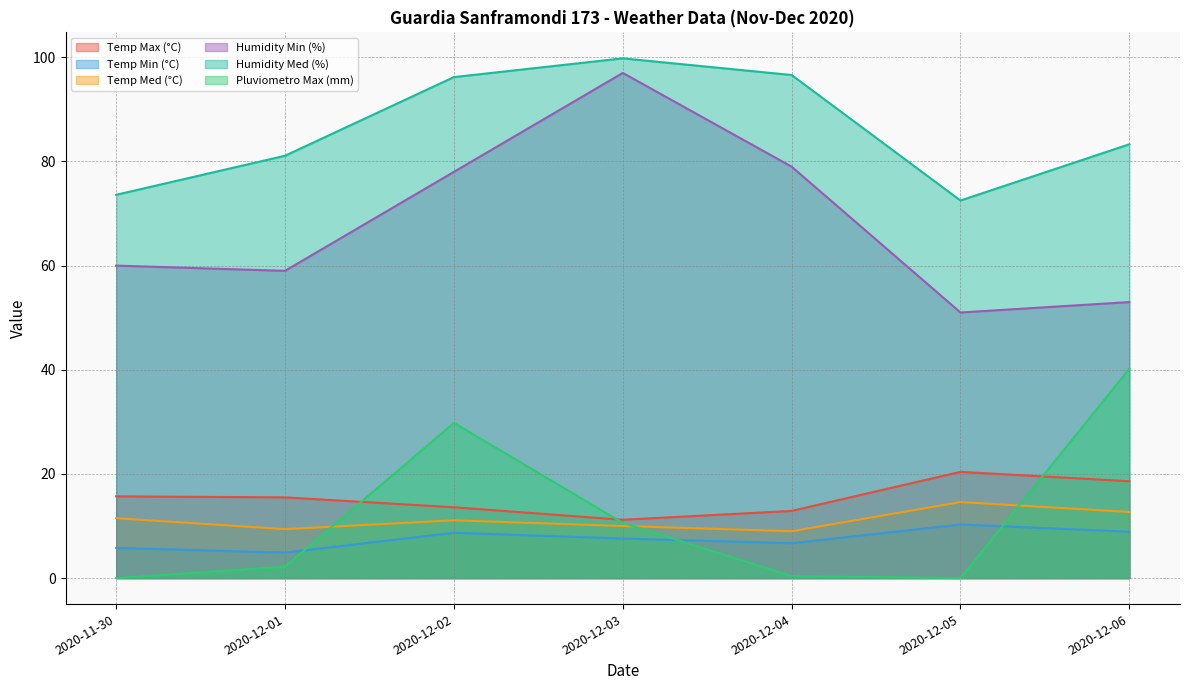

The value of Humidity Min (%) at 2020-12-02 is 21.1. True or false?

False